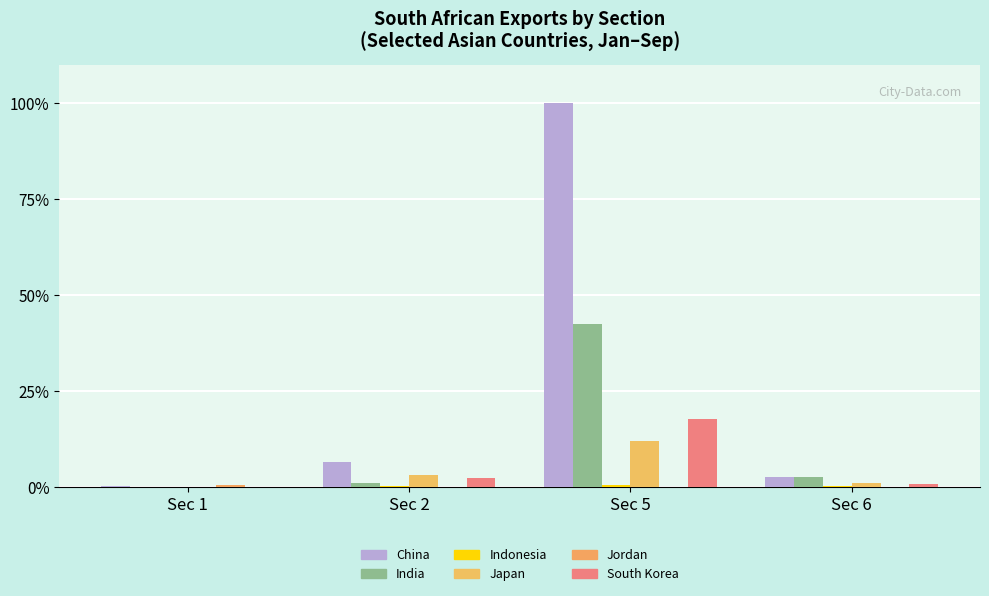

Which series changed the most between Sec 1 and Sec 5?

China